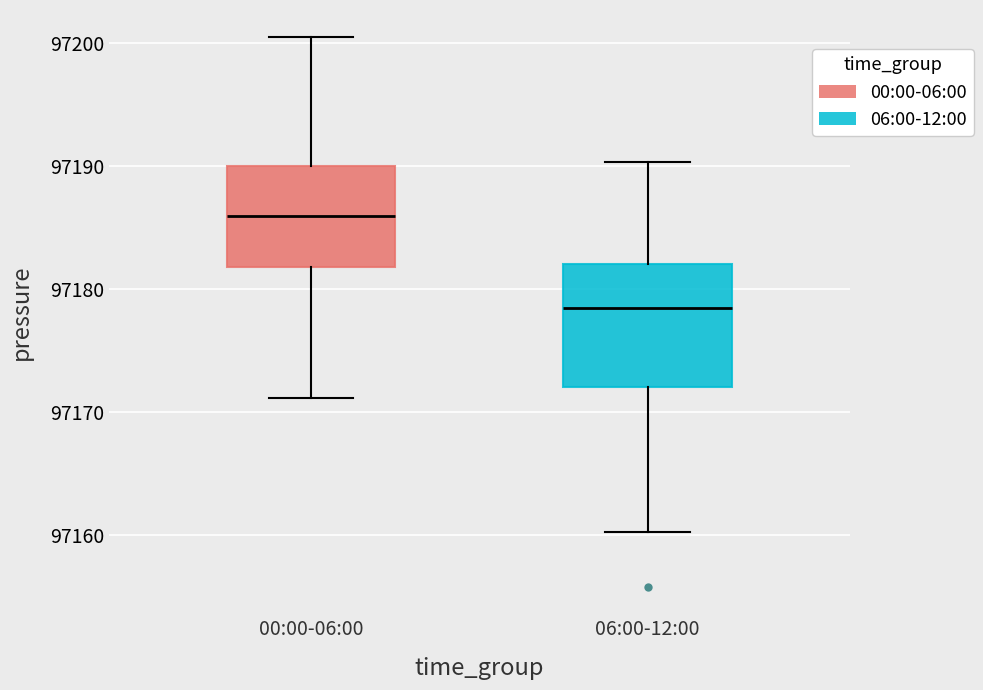

Where does the median line of the box for 00:00-06:00 sit on the y-axis? The values are not printed on the chart, so give them approximately, as read against the axis.

97186